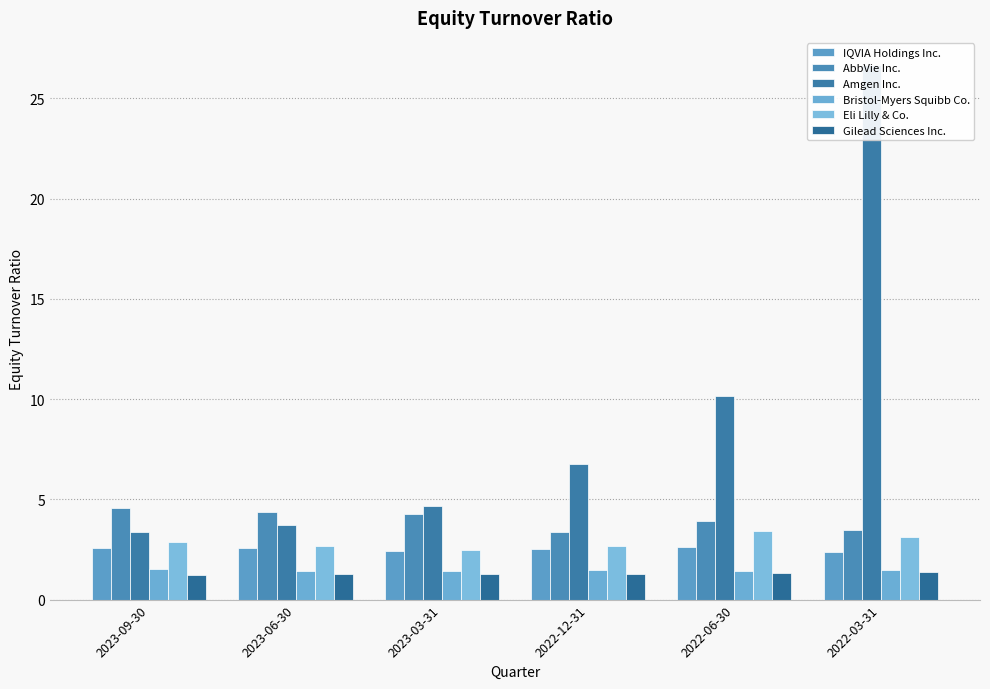

What value does the Eli Lilly & Co. series have at 2023-09-30?

2.9